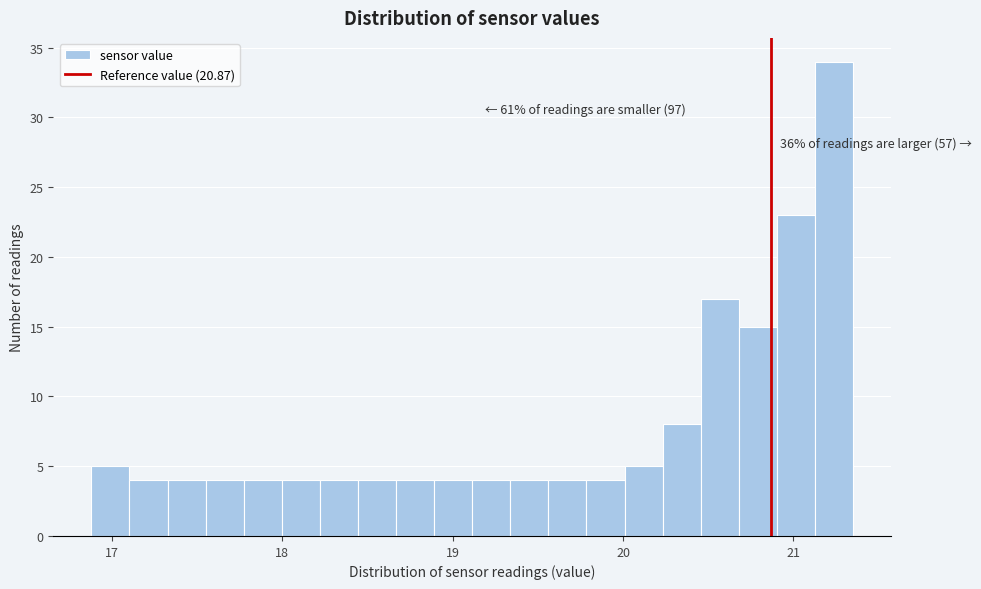

Around what value on the x-axis is the tallest bar? Give the approximate position of its centre, as read against the axis.

21.2